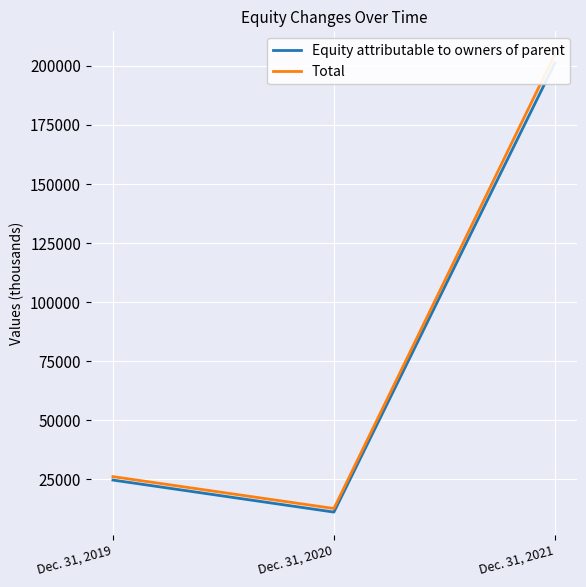

Is this an area chart (filled region under the line)?

No